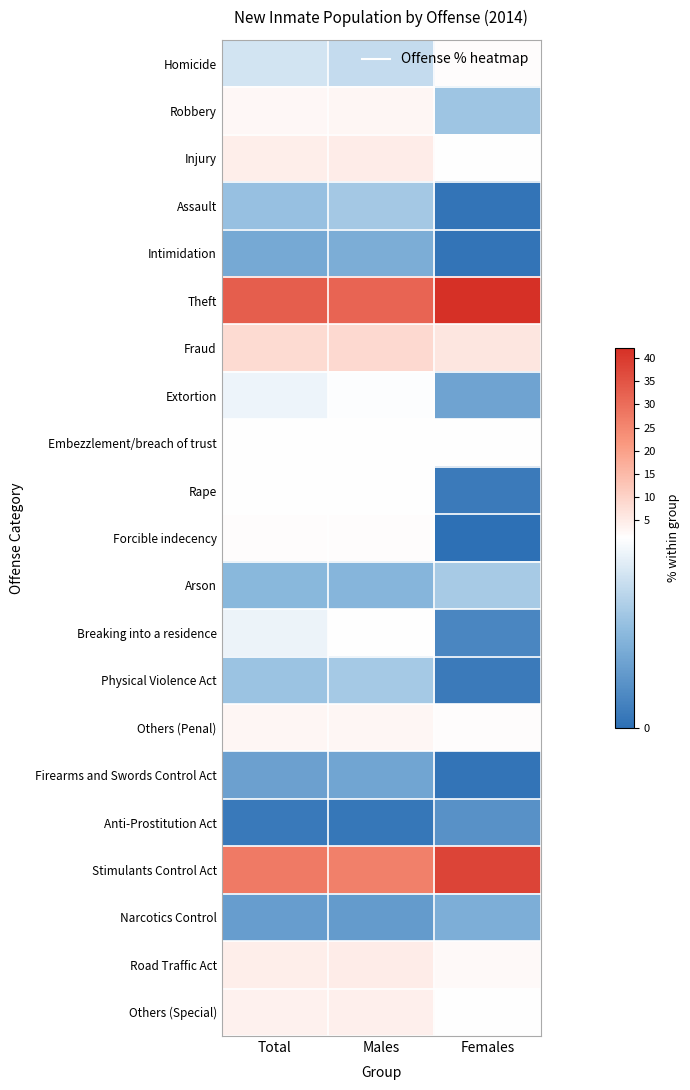

At which category is the sum across all series the highest?

Females